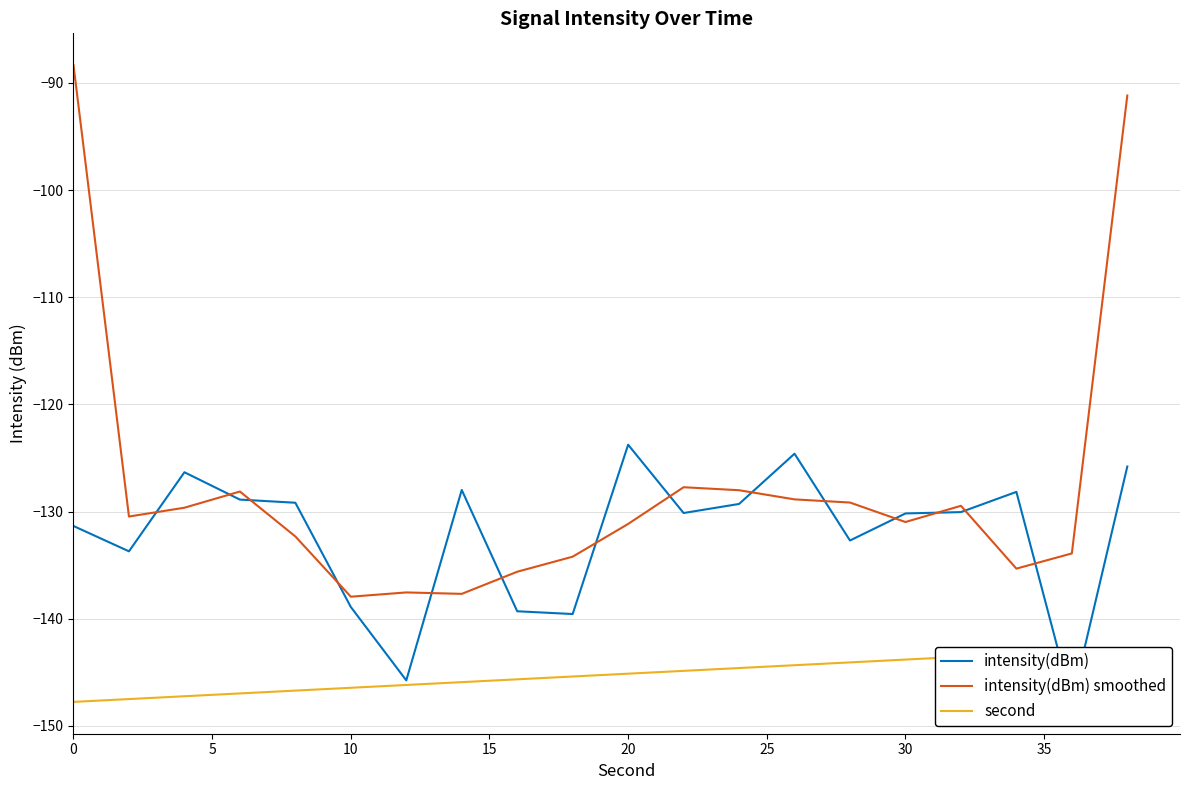

What is the spread (max minus min) of values at 0?

59.4